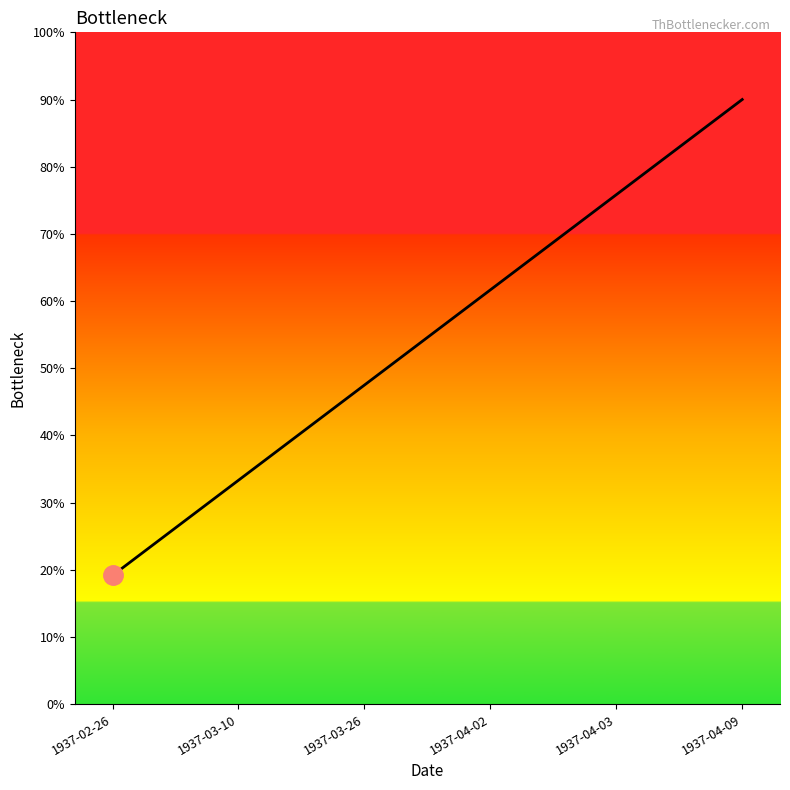

List the labels in order of value, largest first.

1937-04-09, 1937-04-03, 1937-04-02, 1937-03-26, 1937-03-10, 1937-02-26